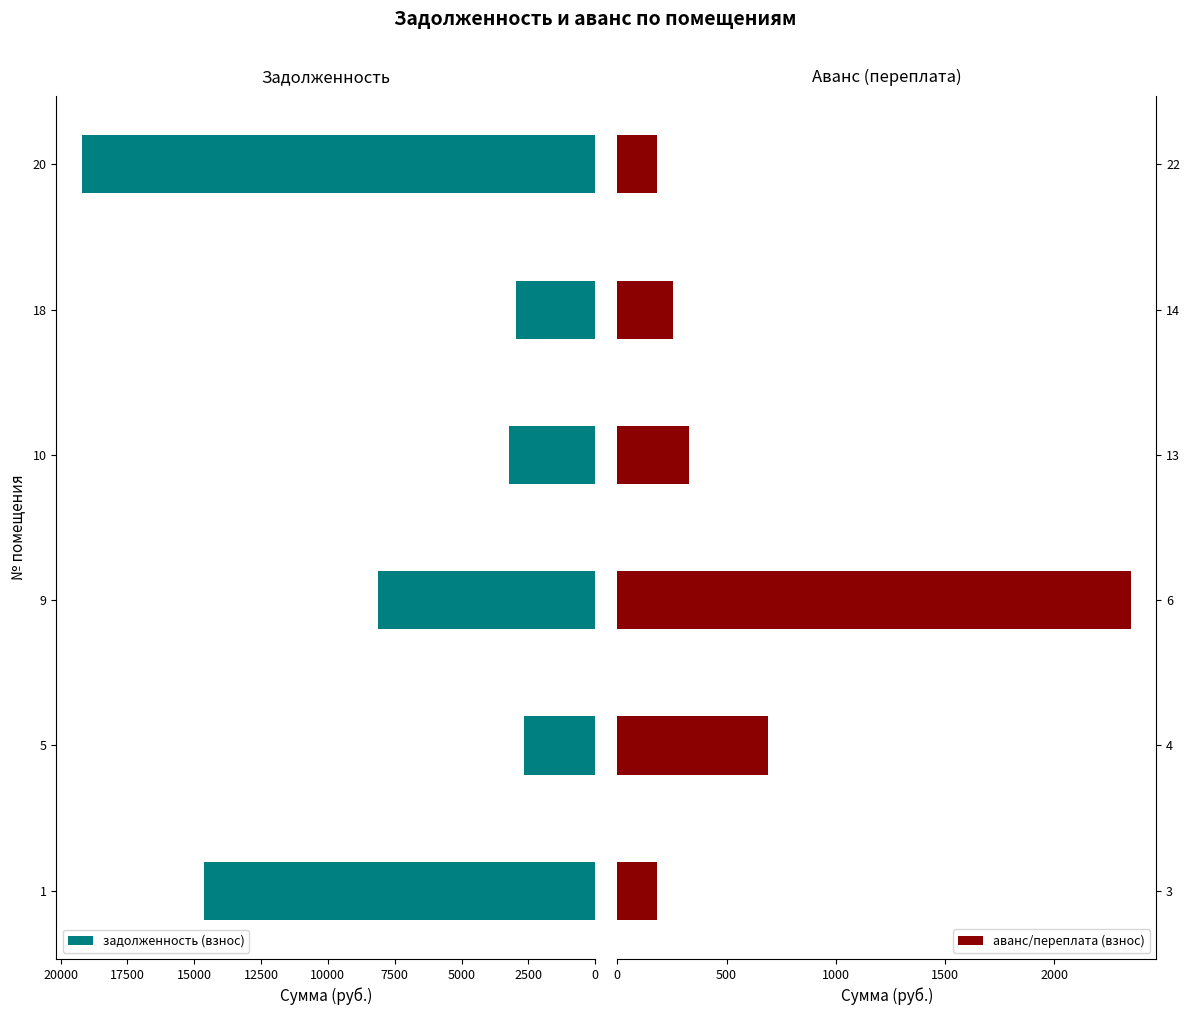

What is the difference between the maximum and minimum values in the задолженность (взнос) series?

16525.7